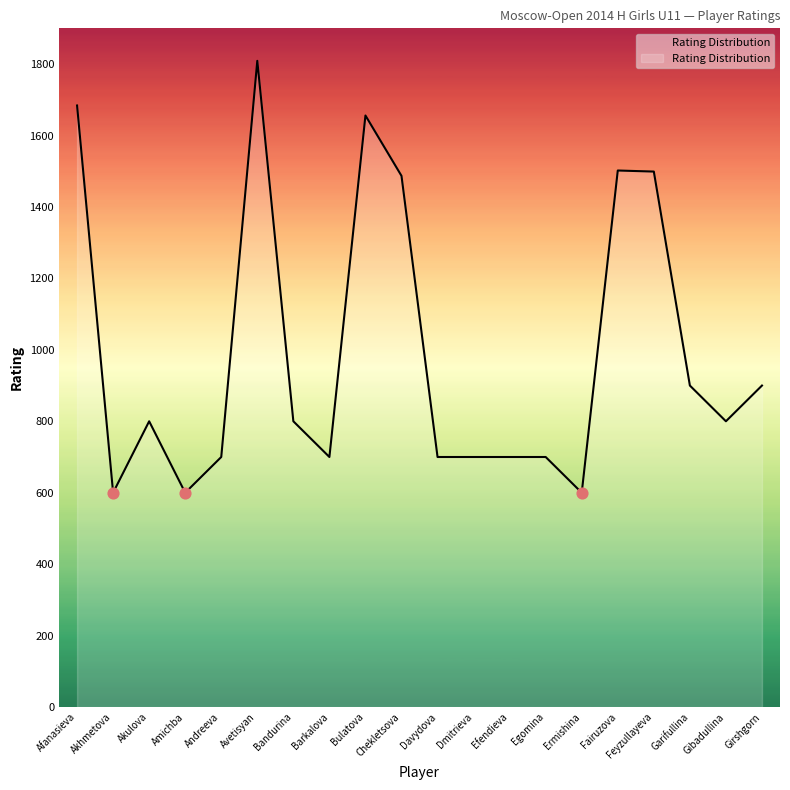

Between Dmitrieva and Girshgorn, which is larger?

Girshgorn